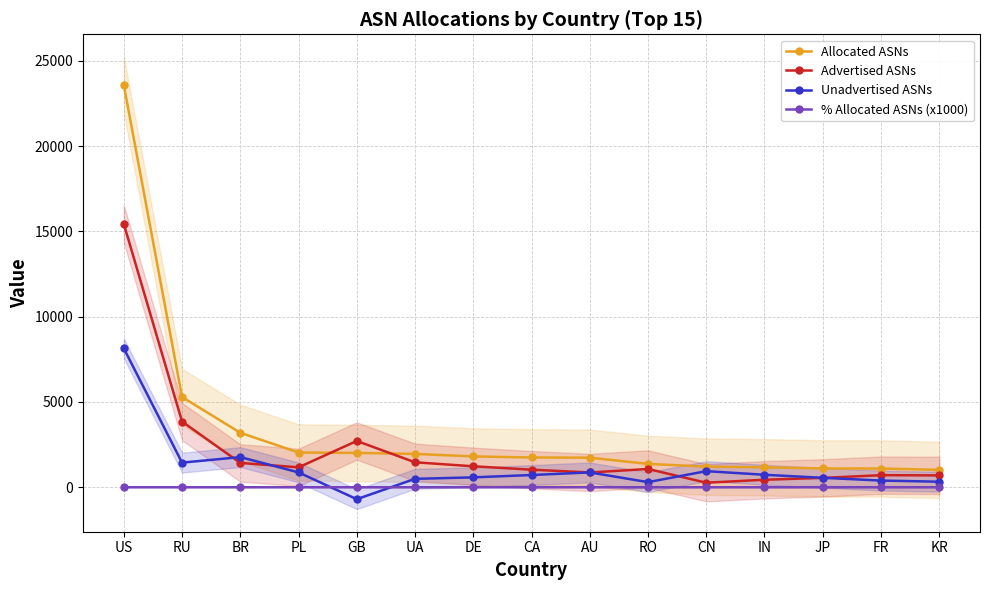

Rank the series by their maximum value, from highest to lowest.

Allocated ASNs, Advertised ASNs, Unadvertised ASNs, % Allocated ASNs (x1000)